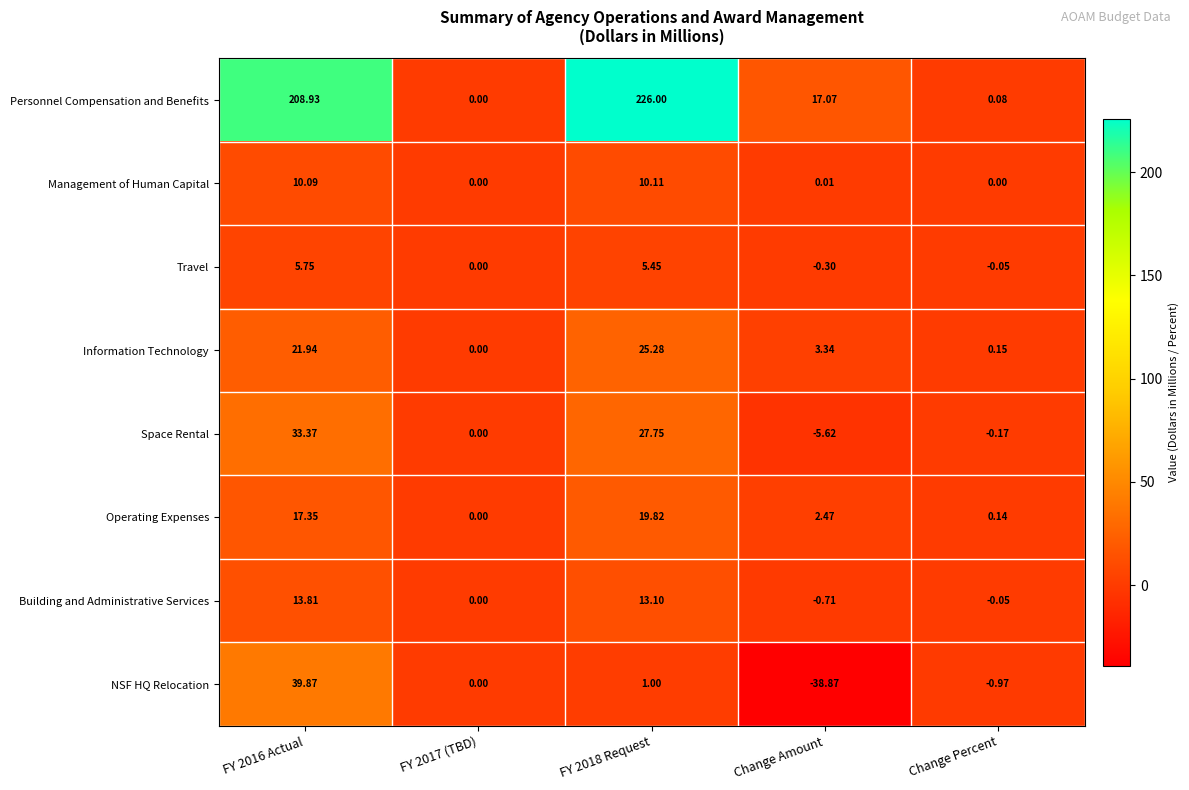

Which series has the largest total across all categories?

Personnel Compensation and Benefits